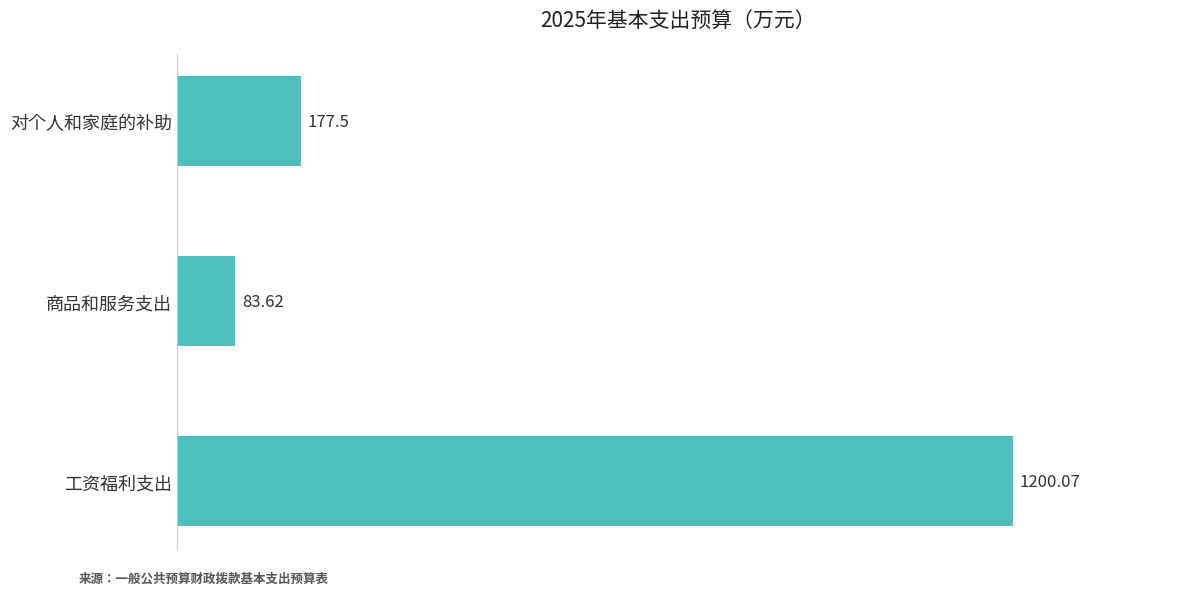

What is the sum of all values?

1461.2